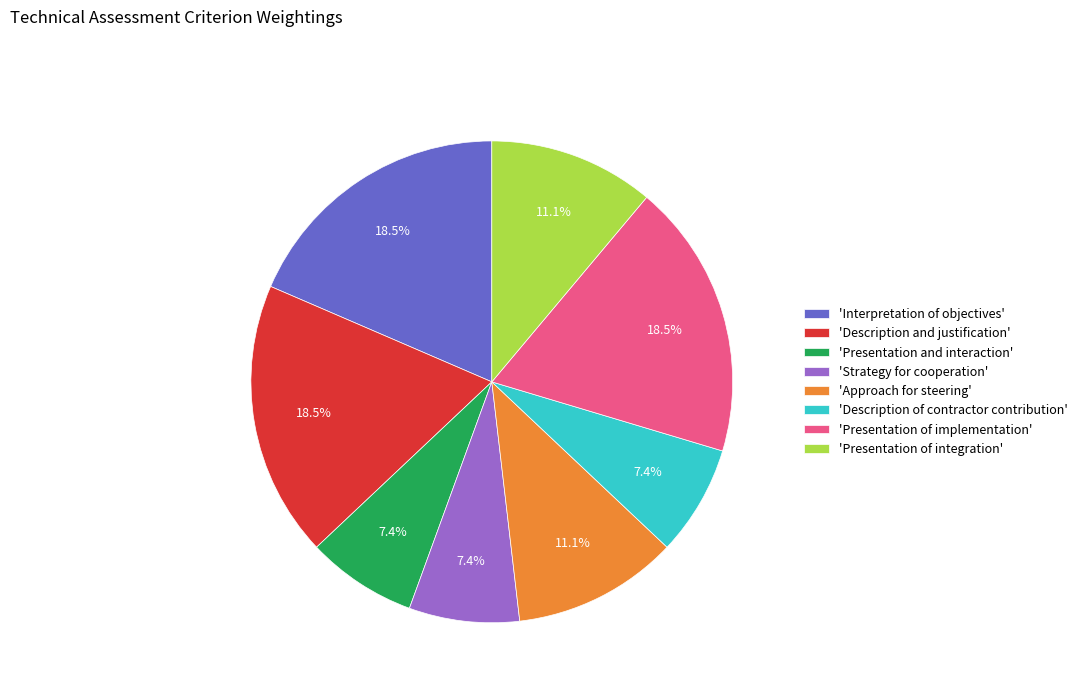

How many segments does this pie chart have?

8